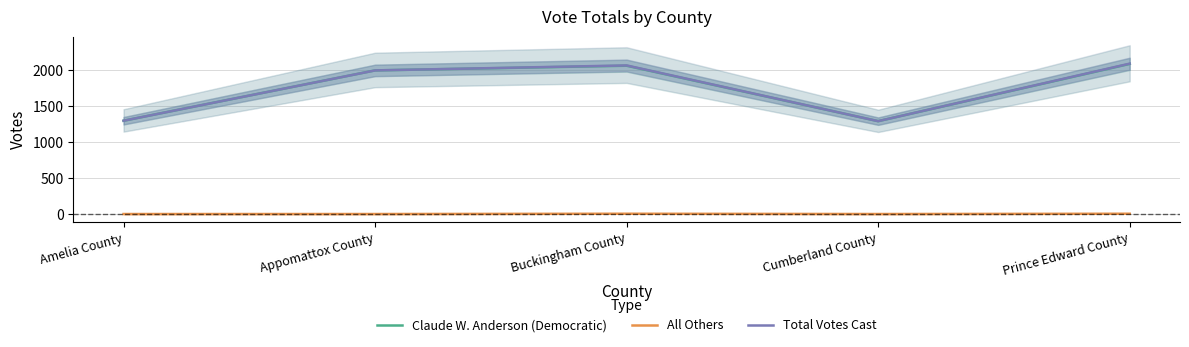

At how many categories does at least one series exceed 498?

5